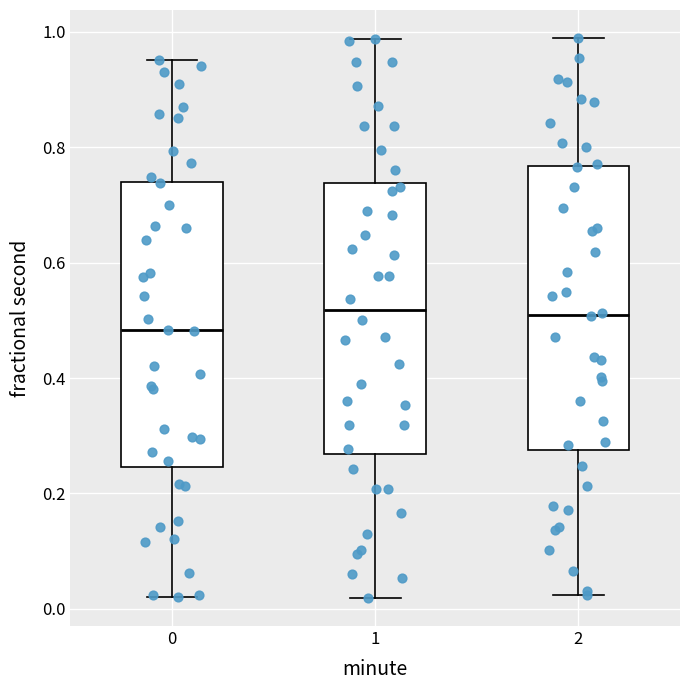

Reading left to right, transcribe this box plot: for each box, give where its median line is, the range the box spans, and where its two whiskers end, as read against the y-axis. The values are not printed on the chart, so give them approximately, as read against the axis.

0: median 0.48, box 0.24 to 0.74, whiskers 0.02 to 0.96
1: median 0.52, box 0.26 to 0.74, whiskers 0.02 to 0.98
2: median 0.52, box 0.28 to 0.76, whiskers 0.02 to 0.98